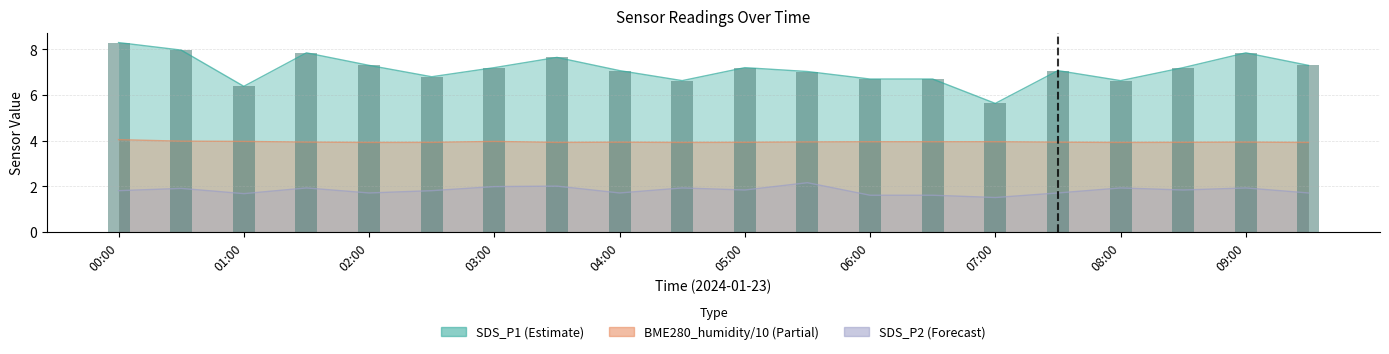

What value does the BME280_humidity series have at 07:00?

3.9